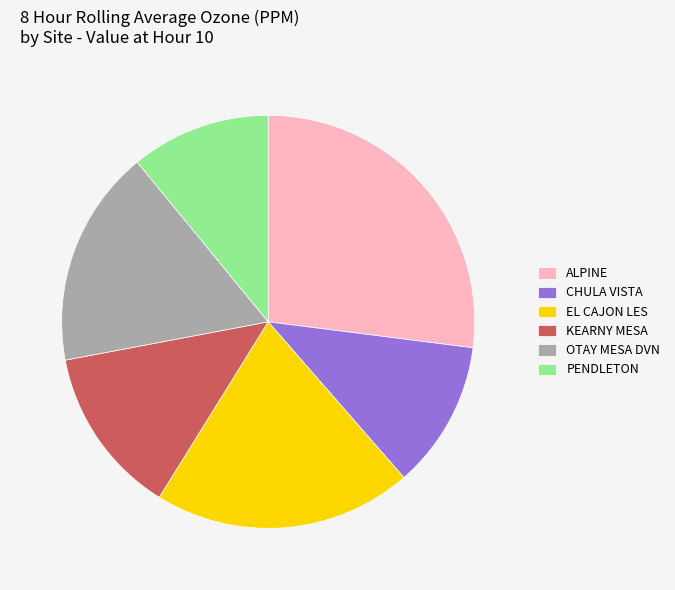

Count the number of slices in the pie.

6